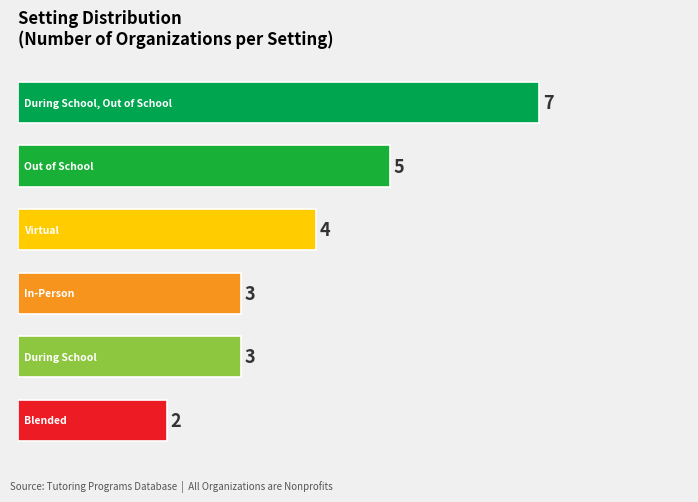

Reading bottom to top, what are all the values shown in this chart?

2	3	3	4	5	7